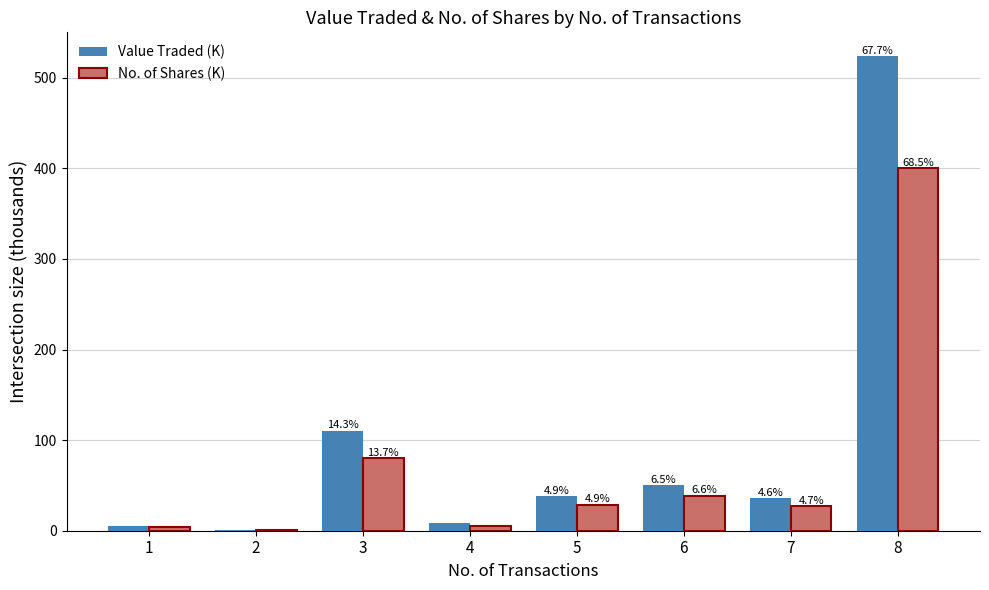

Reading left to right, extract all data points from this chart.

Value Traded (K): 5.6	1.1	110.5	8.3	38.2	50.4	35.7	524.0
No. of Shares (K): 3.8	0.7	80.2	4.8	28.7	38.5	27.3	400.0